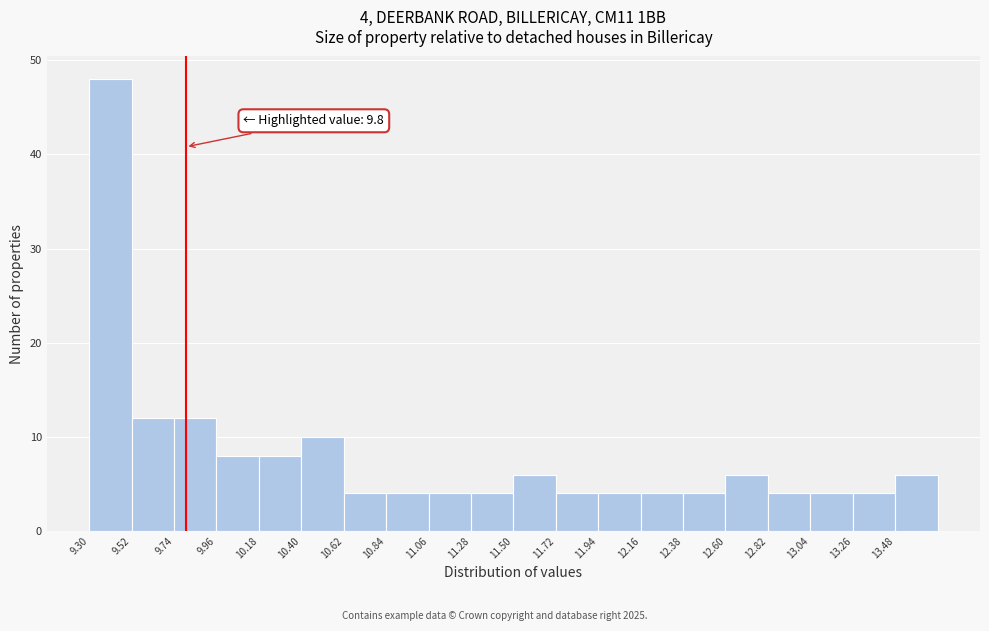

Which range on the x-axis has the tallest bar?

9.30 to 9.52